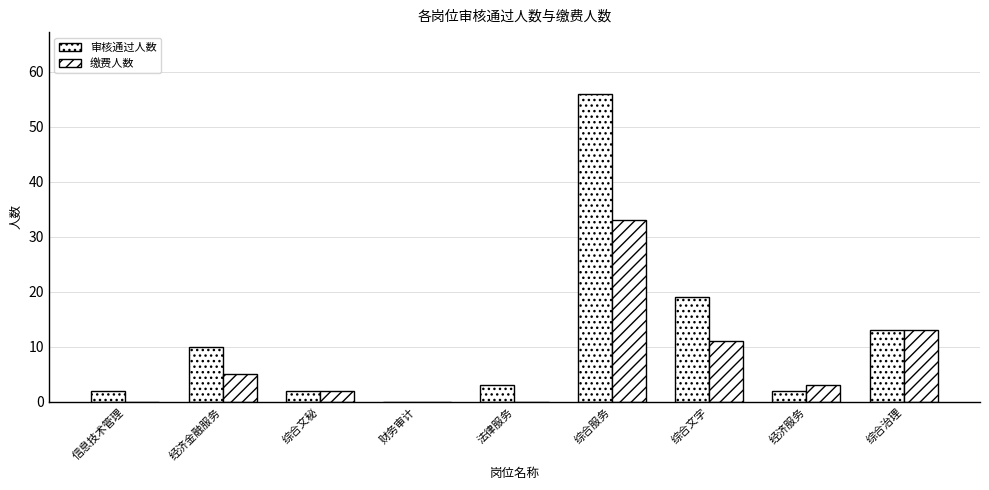

List the series in order of their peak value, highest first.

审核通过人数, 缴费人数